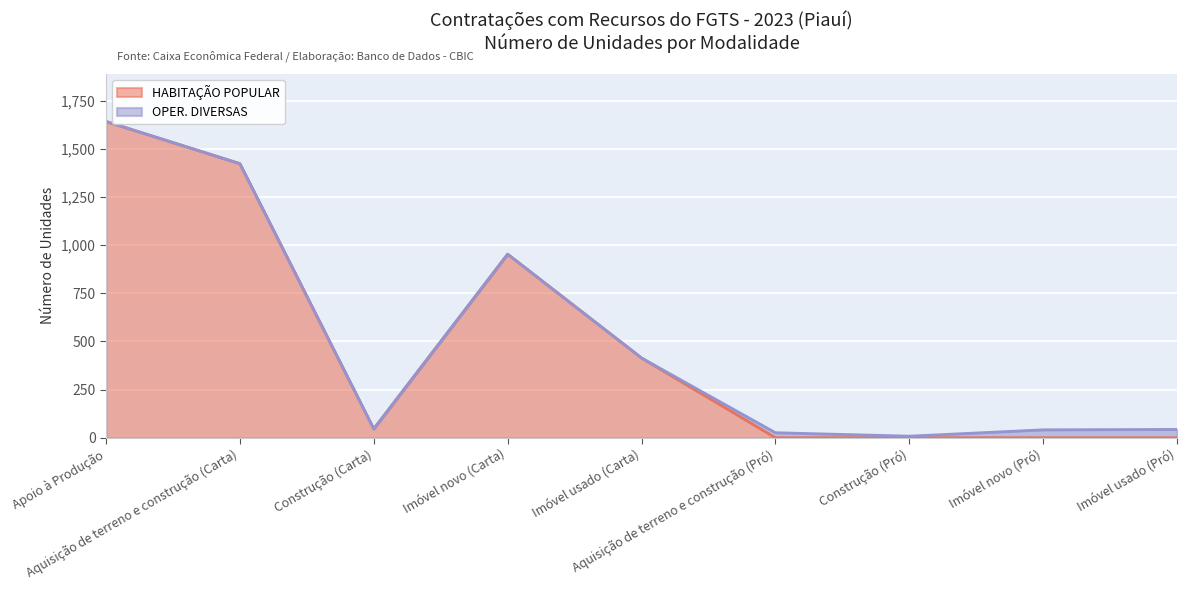

Which has a higher value, Construção (Carta) or Aquisição de terreno e construção (Pró)?

Construção (Carta)